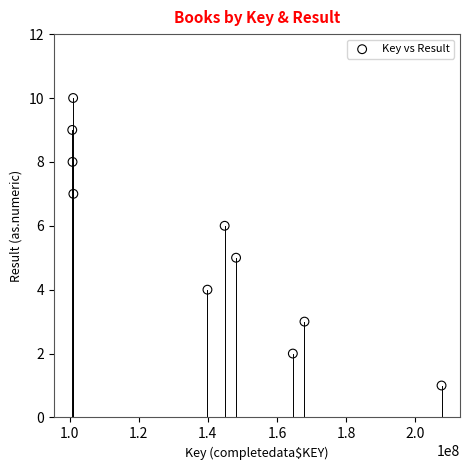

What is the range of X values (max minus min)?

106796153